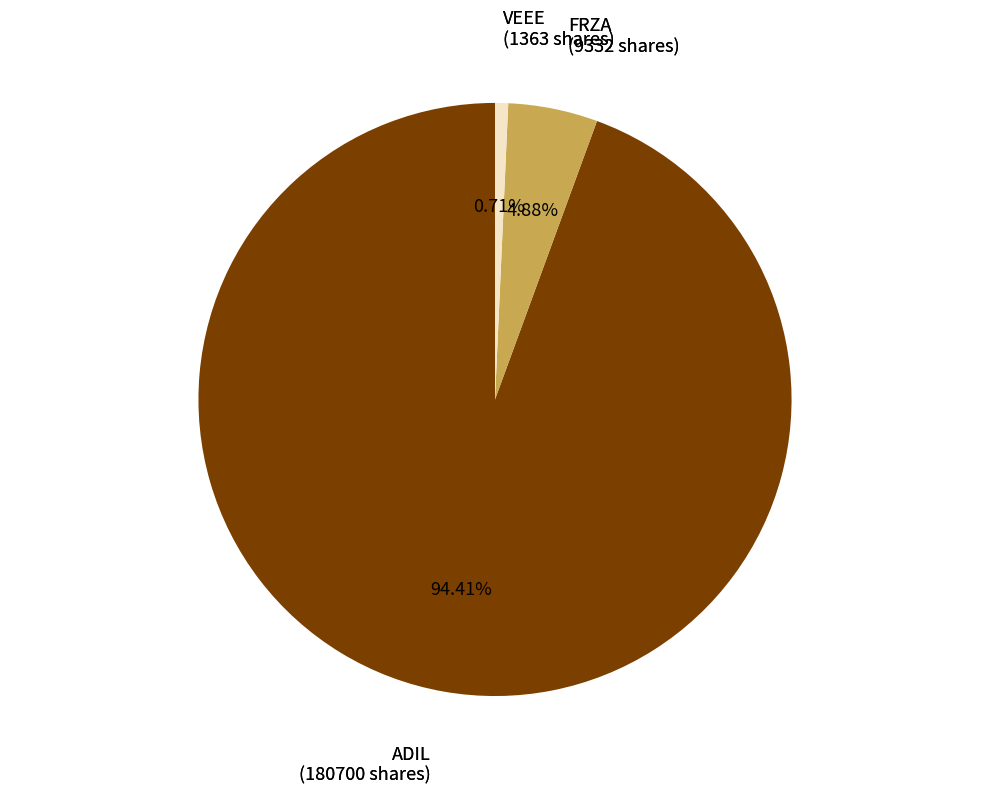

Is the sum of ADIL and FRZA greater than half?

Yes